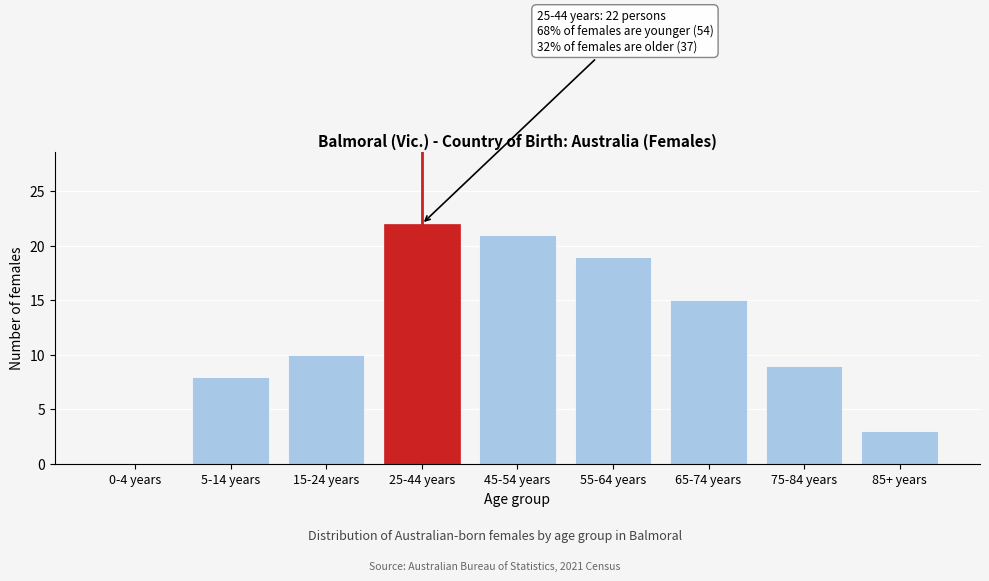

Reading right to left, list all the values displayed in this chart.

85+ years=3	75-84 years=9	65-74 years=15	55-64 years=19	45-54 years=21	25-44 years=22	15-24 years=10	5-14 years=8	0-4 years=0